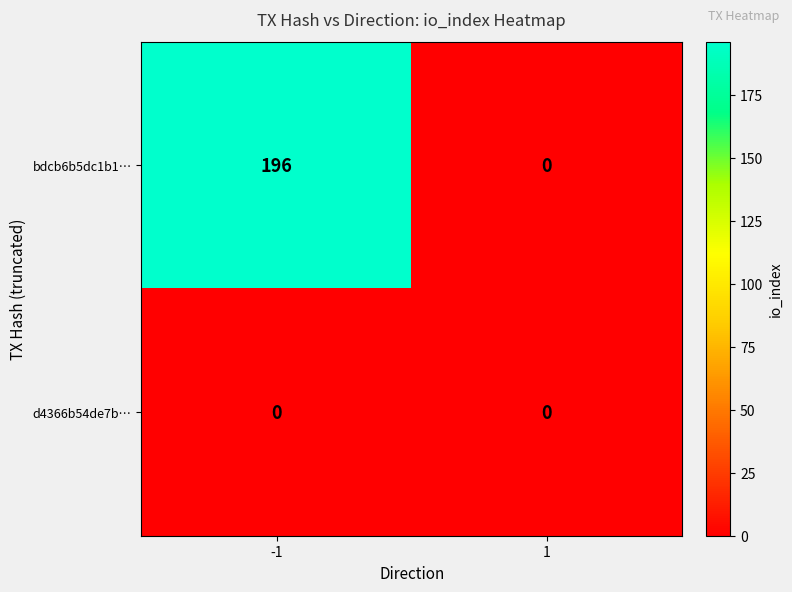

Reading left to right, what are all the values shown in this chart?

bdcb6b5dc1b1…: 196	0
d4366b54de7b…: 0	0